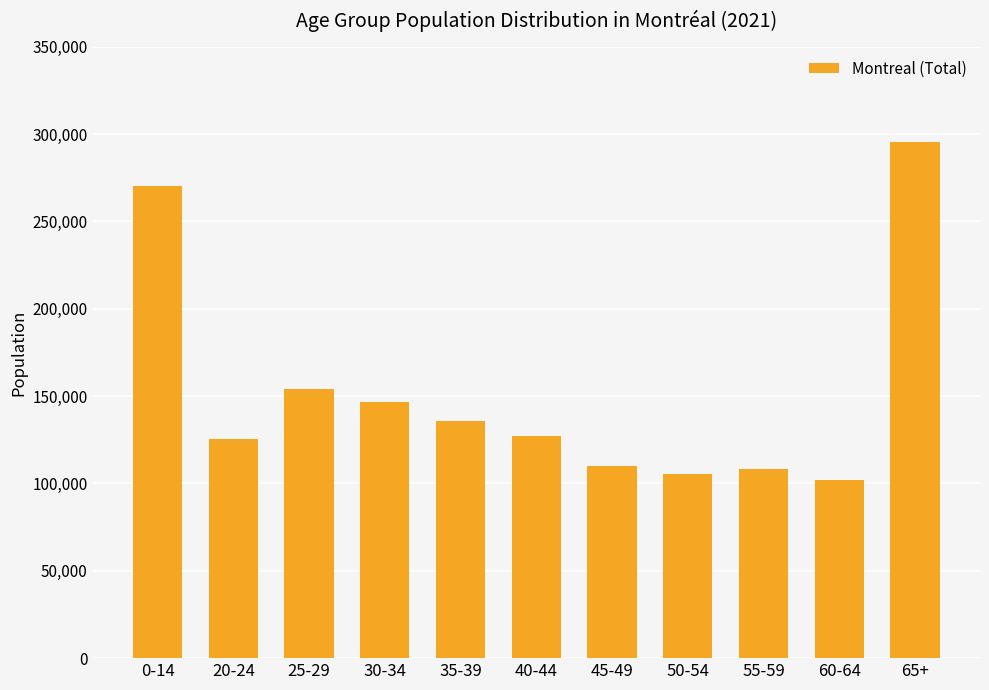

True or false: the data shows 443793 at 65+.

False